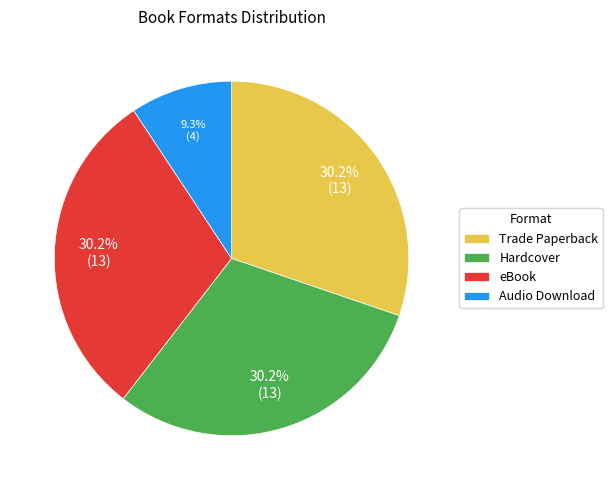

The Hardcover slice represents 43% of the pie. True or false?

False